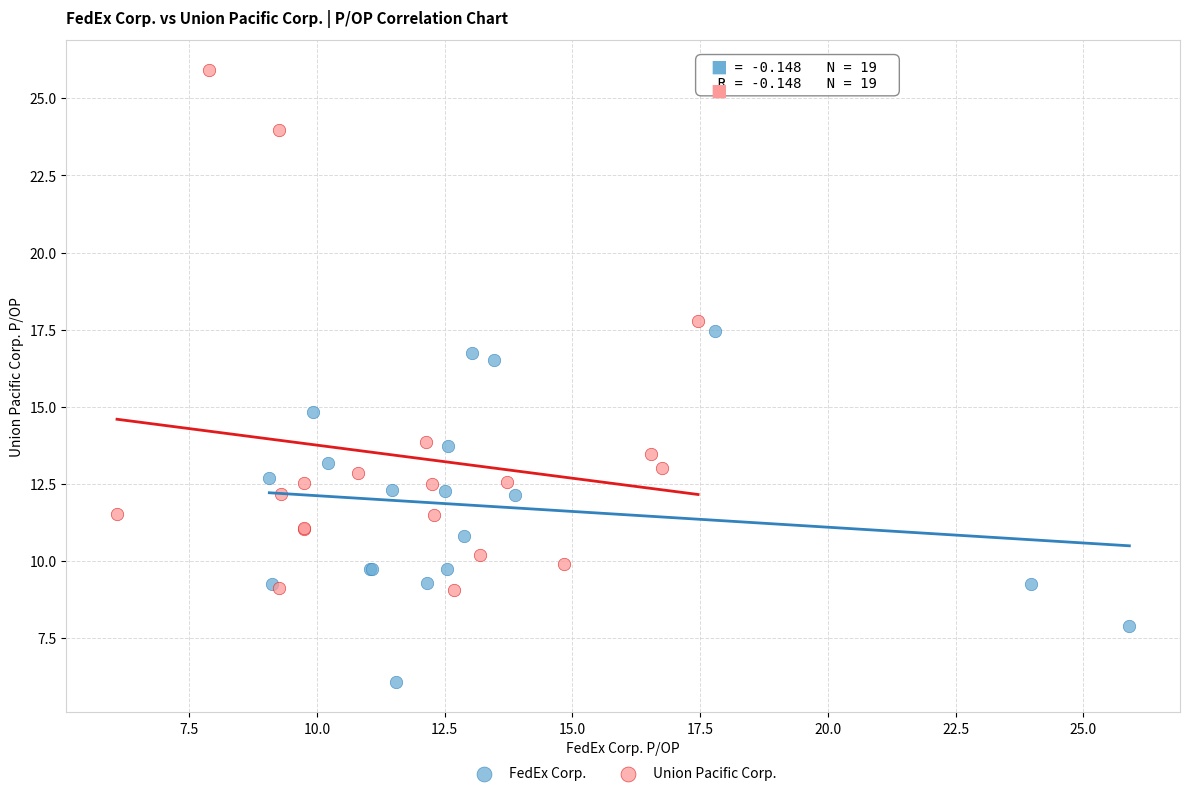

Which series reaches the maximum Y coordinate?

Union Pacific Corp.